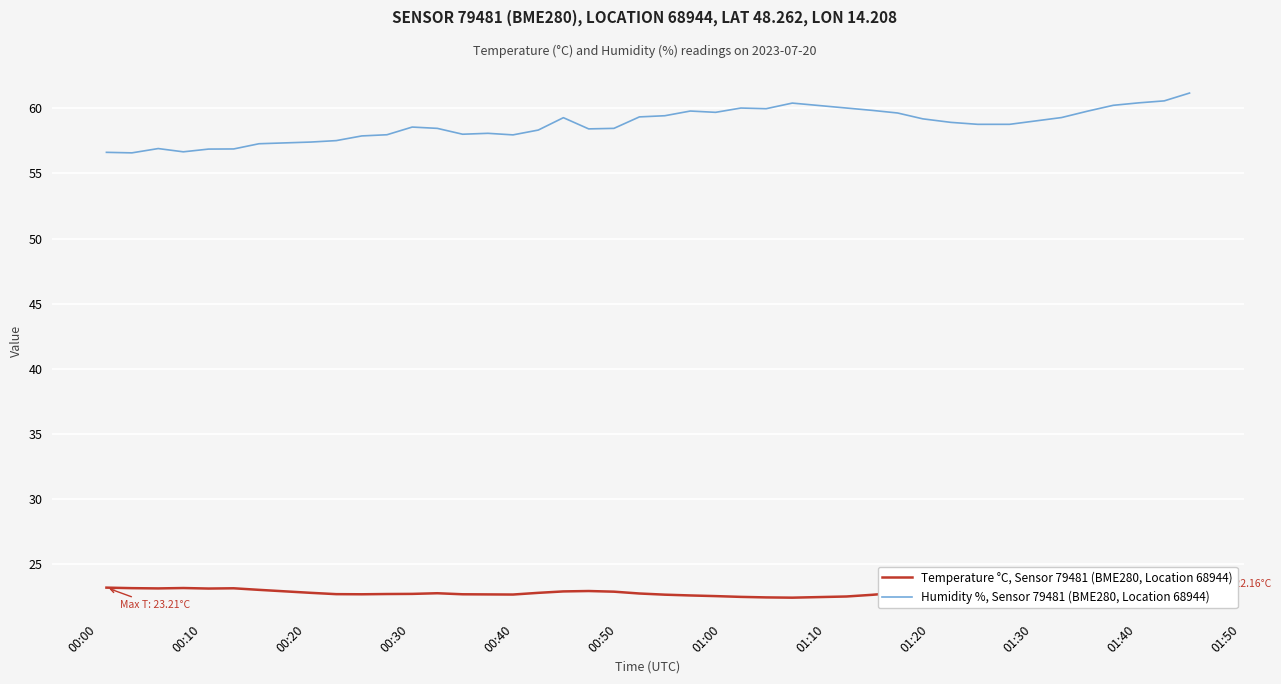

How many series are shown in this chart?

2